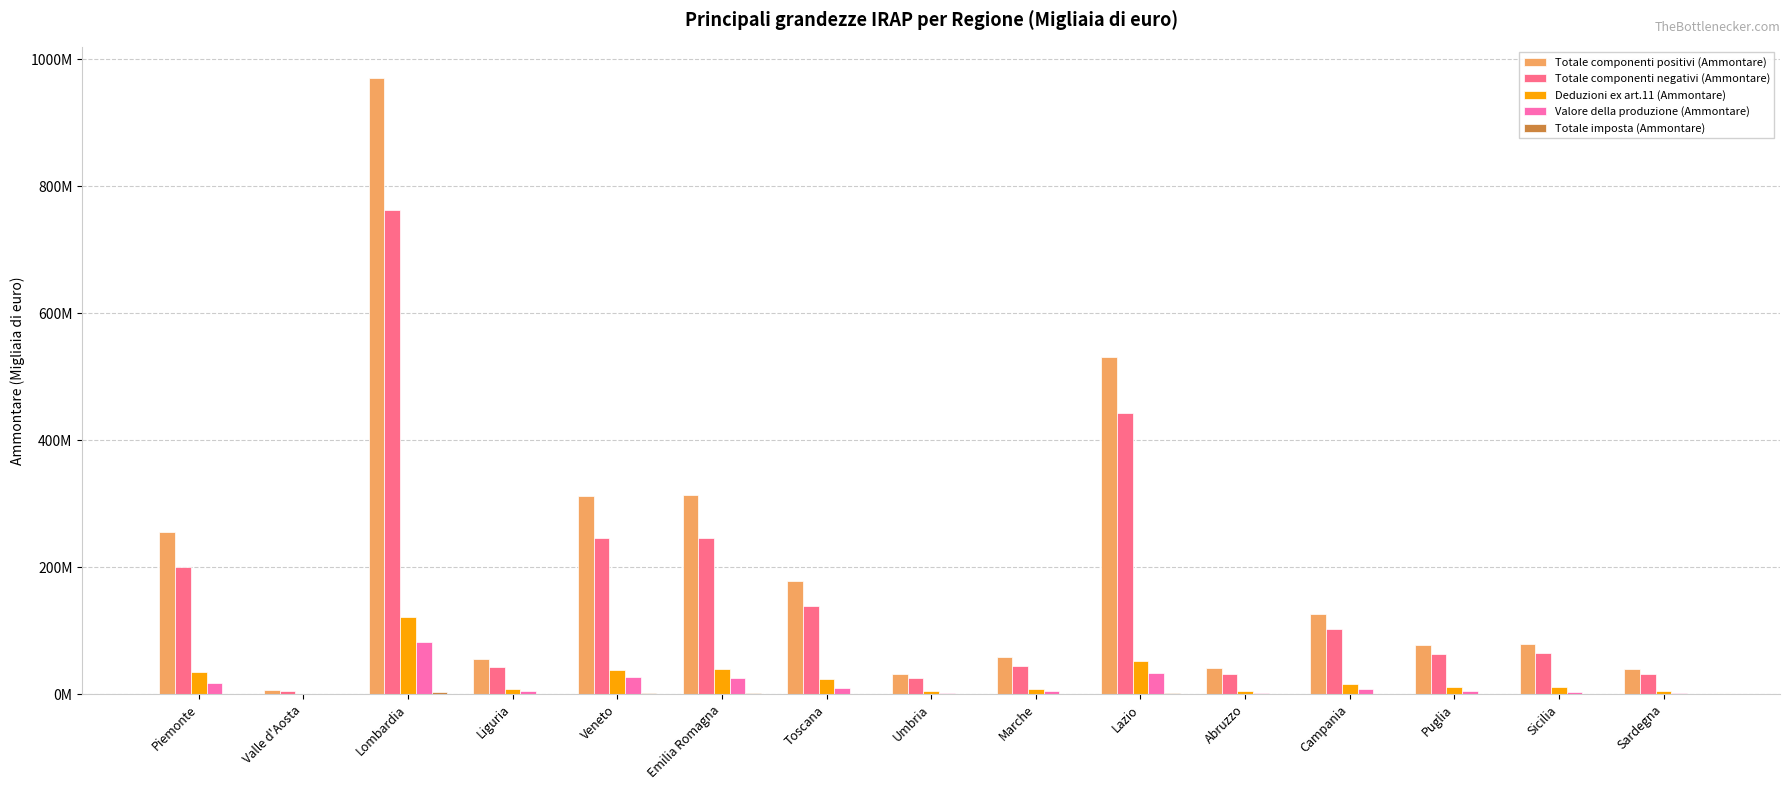

Are the bars horizontal?

No